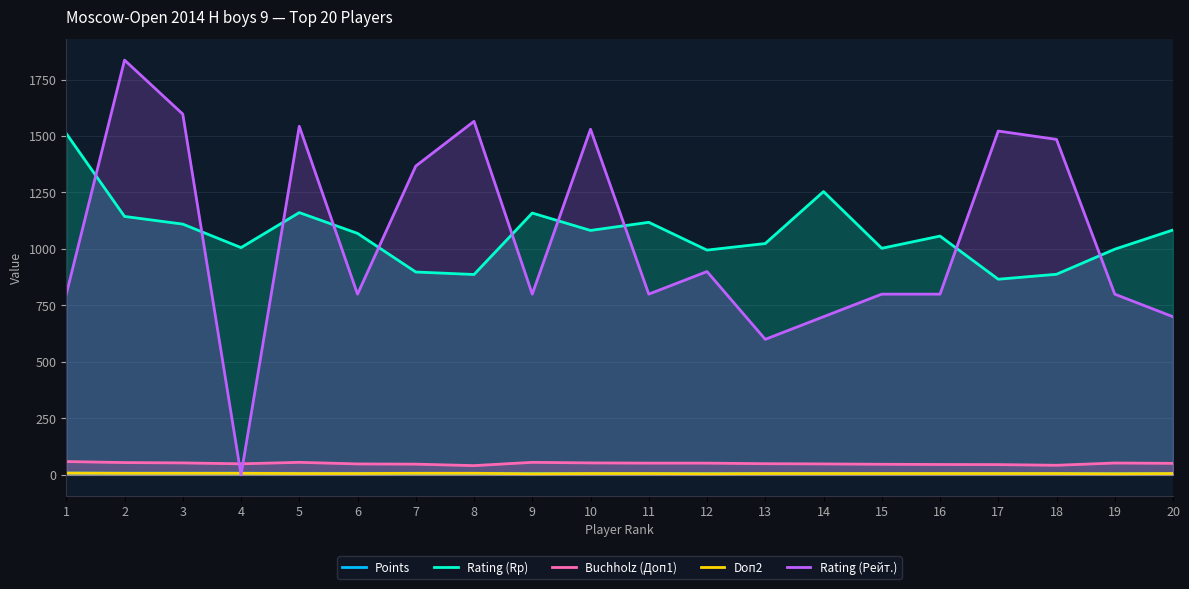

What is the sum of all Rating (Rp) values?

21315.0